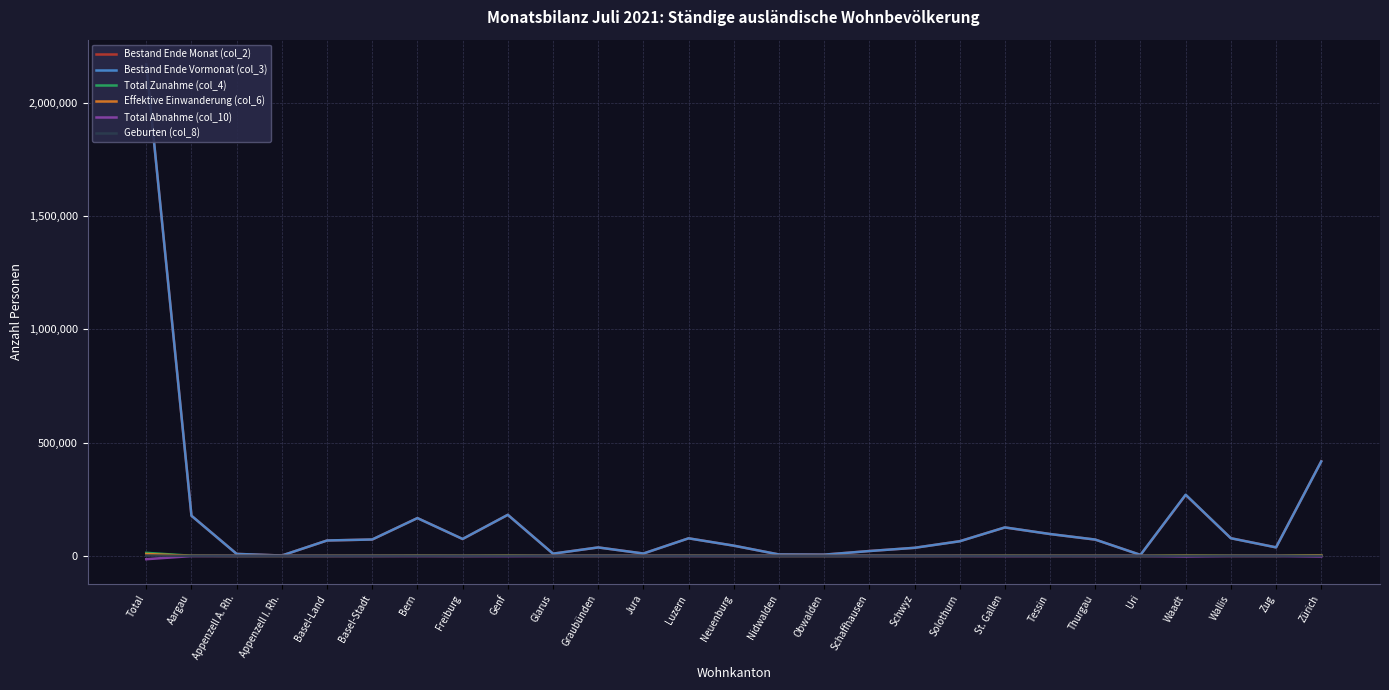

What is the difference between the Total Abnahme (col_10) values at St. Gallen and Tessin?

370